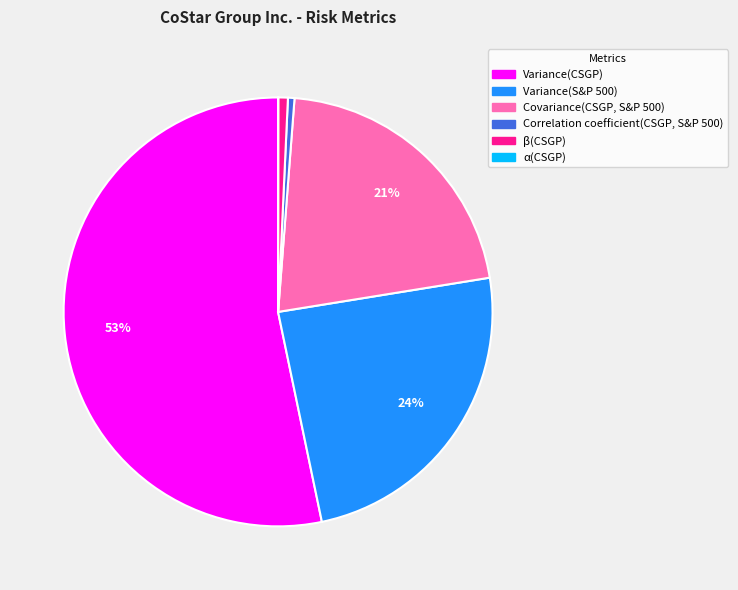

What is the majority slice?

Variance(CSGP)